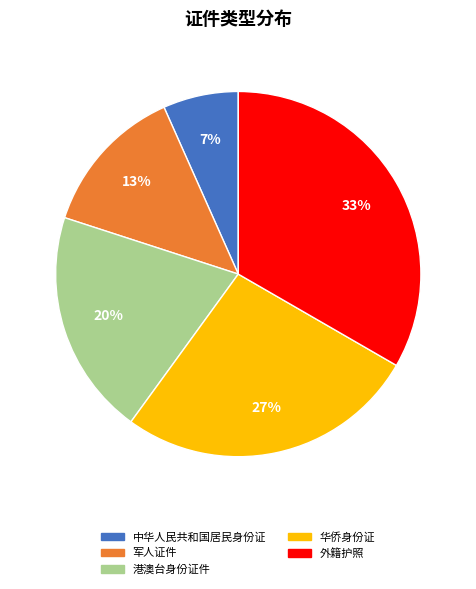

Which slice is the largest?

外籍护照